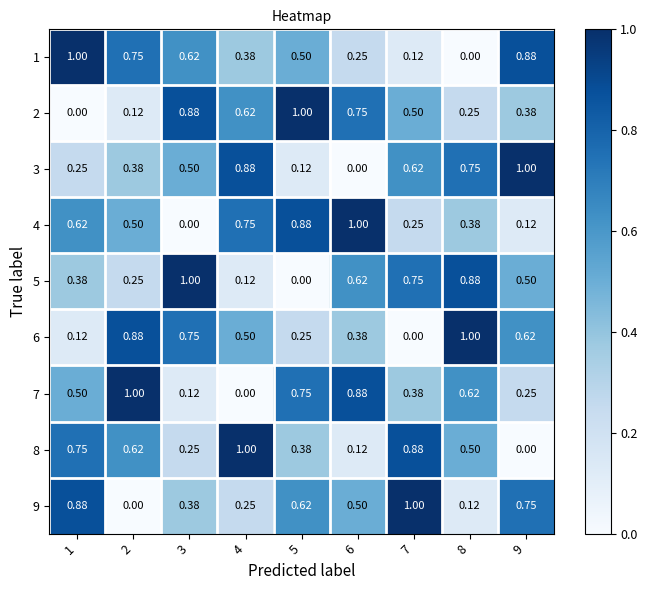

Which has a higher value, 8 or 3?

3